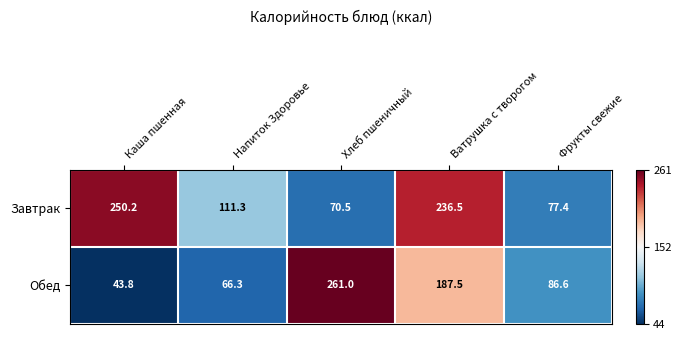

What is the sum of the Обед values at Хлеб пшеничный and Напиток Здоровье?

327.3